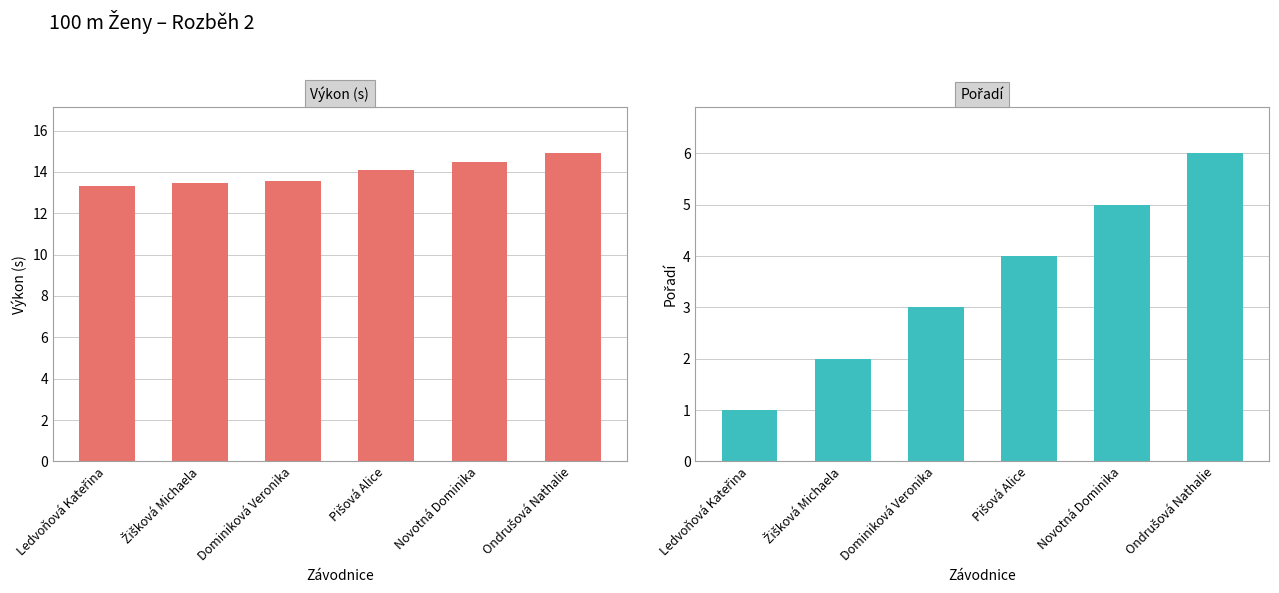

Count the number of categories in the chart.

6